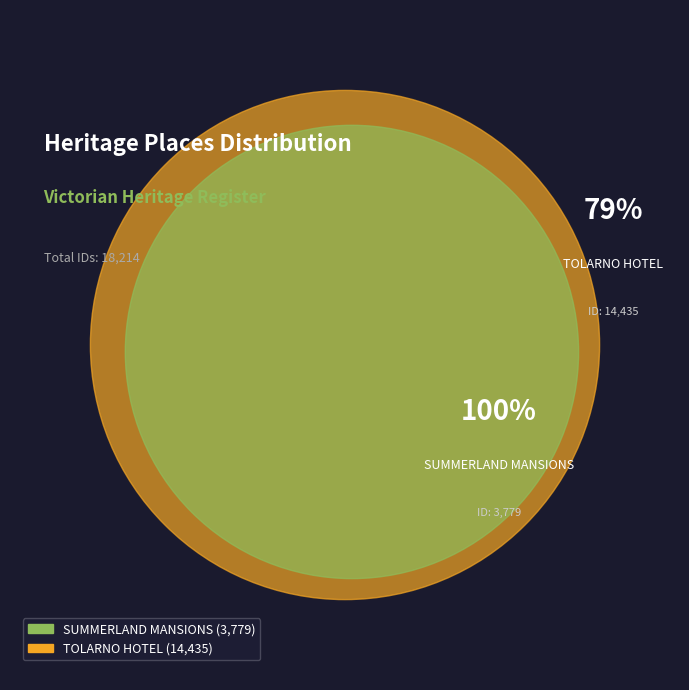

To the nearest percent, what portion does SUMMERLAND MANSIONS represent?

21%